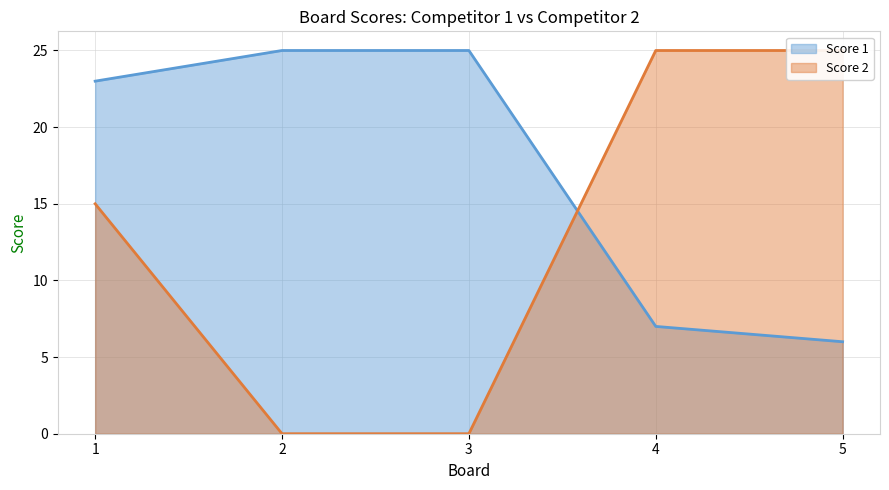

Between 1 and 2, which series saw the biggest shift?

Score 2